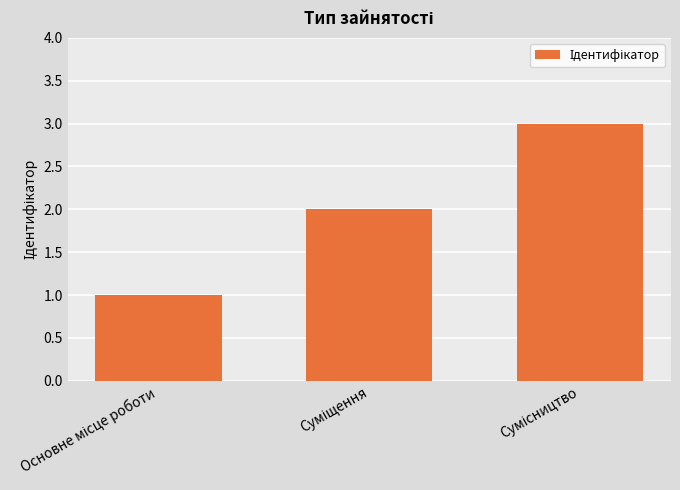

What is the value of the 3rd bar from the left?

3